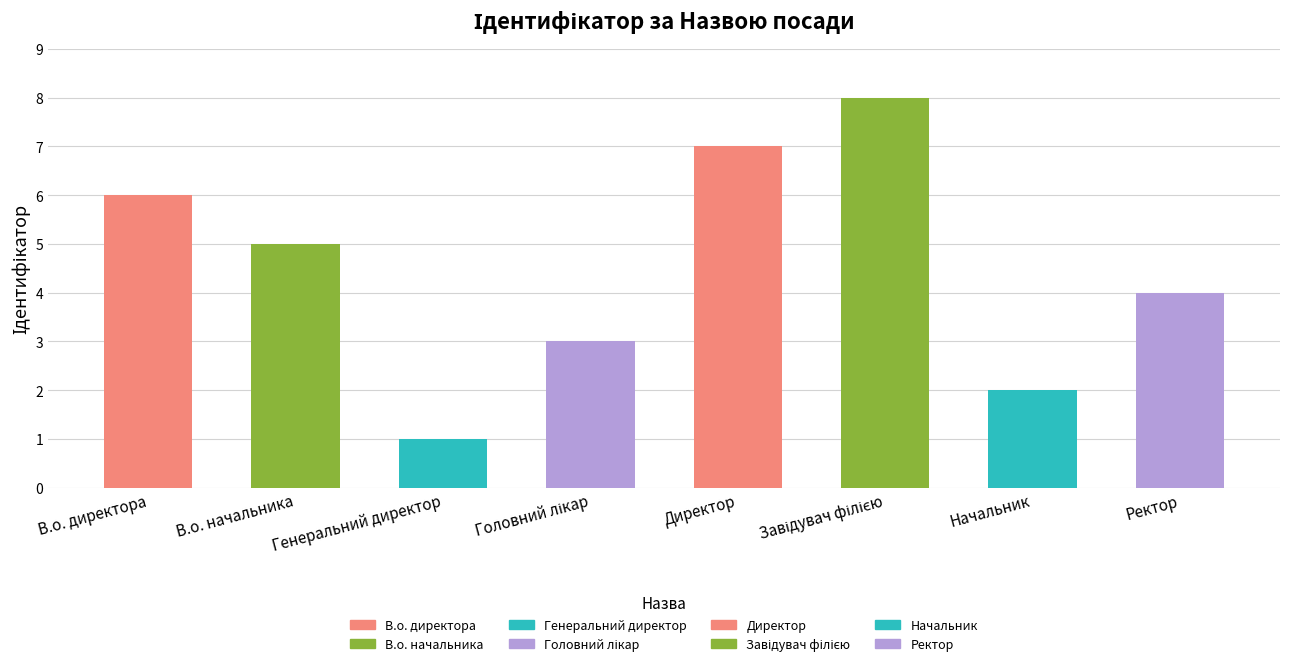

Approximately how many times larger is the value at В.о. директора compared to Начальник?

3.0